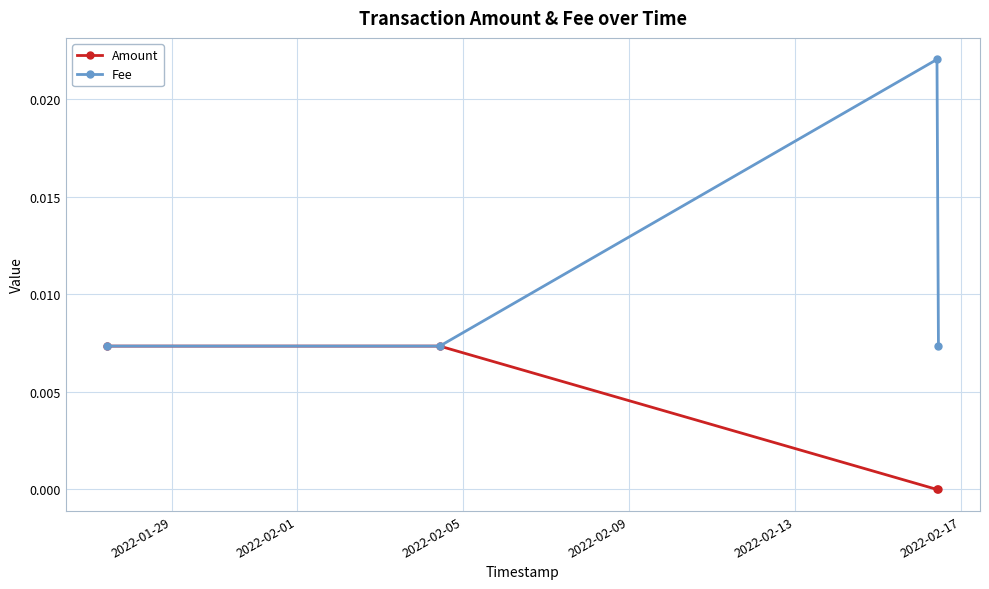

Rank the series by their average value, from lowest to highest.

Amount, Fee